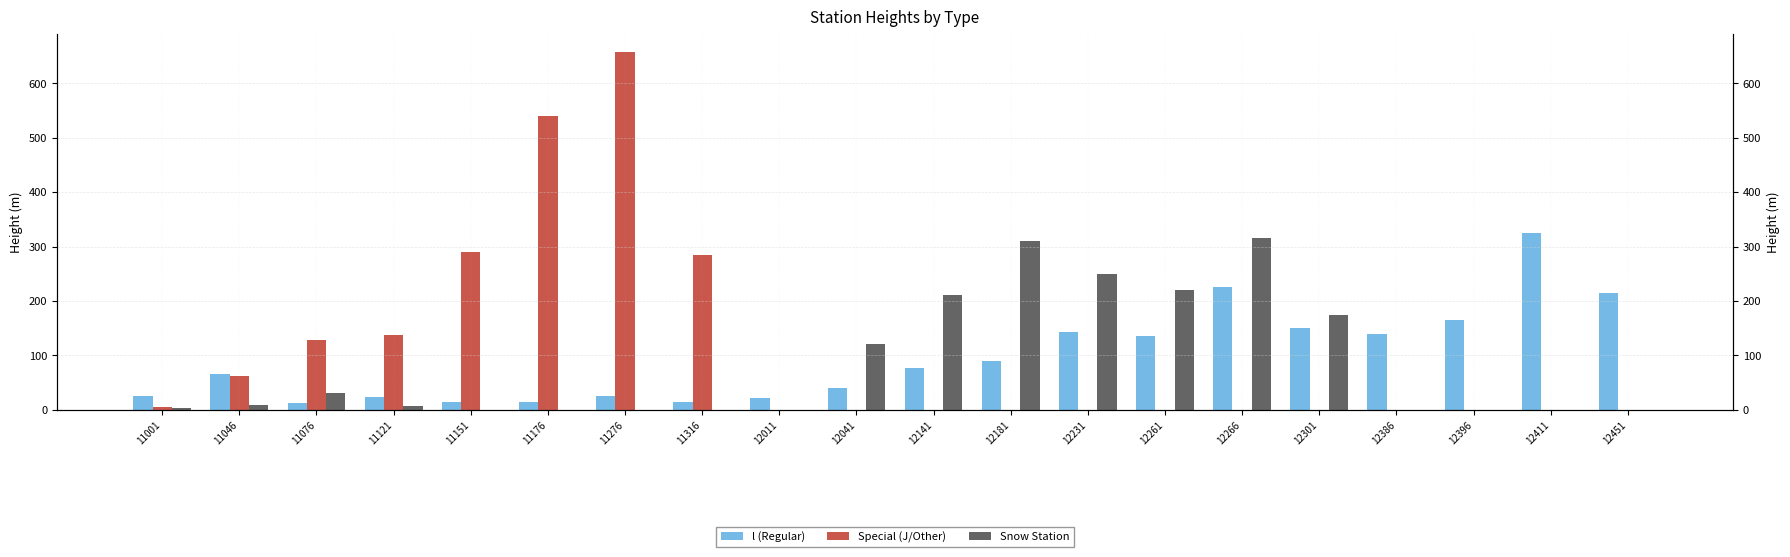

What is the difference between the maximum and minimum values in the l (Regular) series?

311